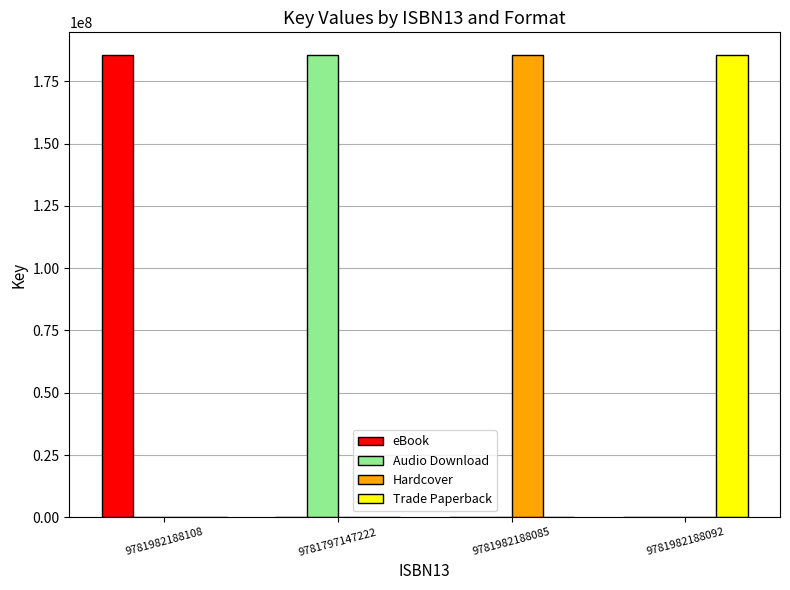

What is the greatest value displayed?

185452935